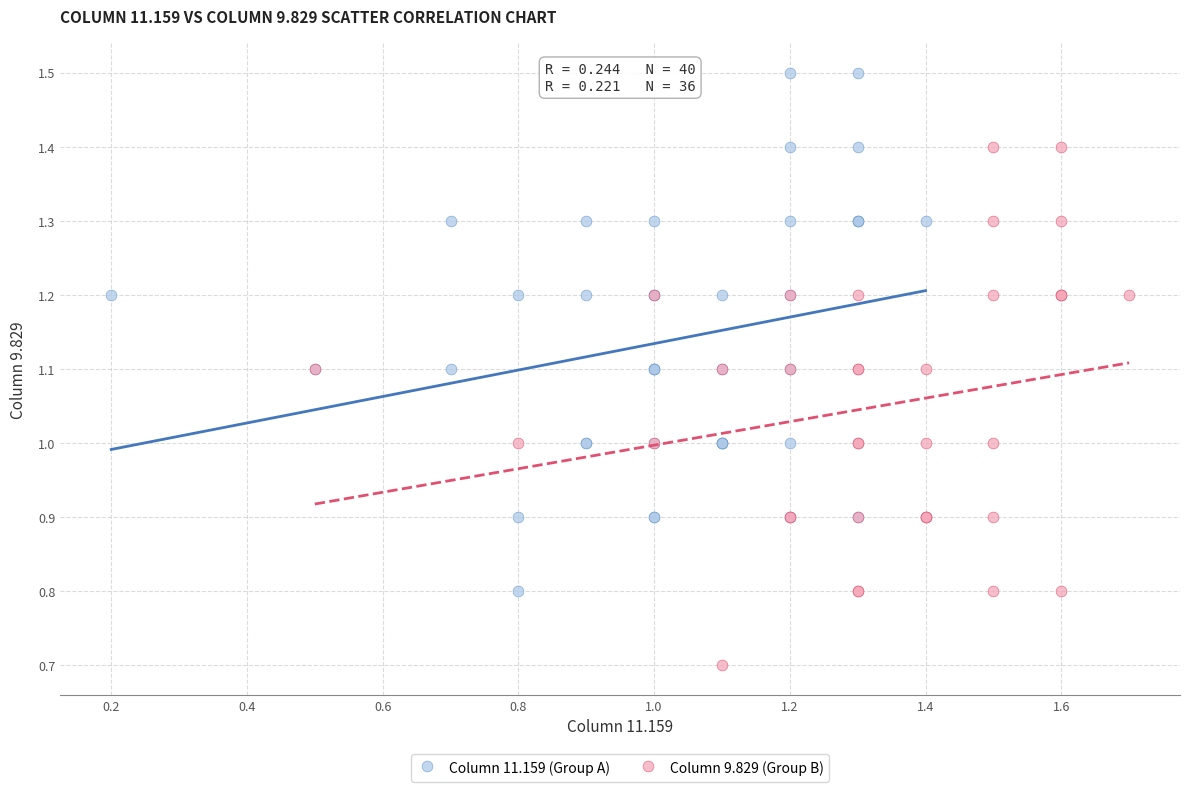

Which series contains the lowest Y value?

Column 9.829 (Group B)